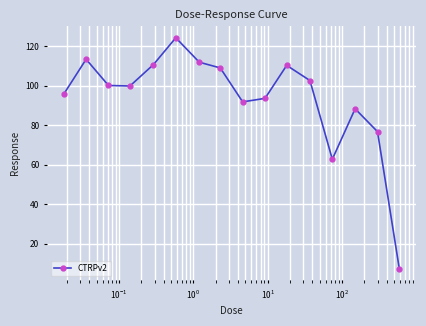

How many lines are shown in the chart?

1